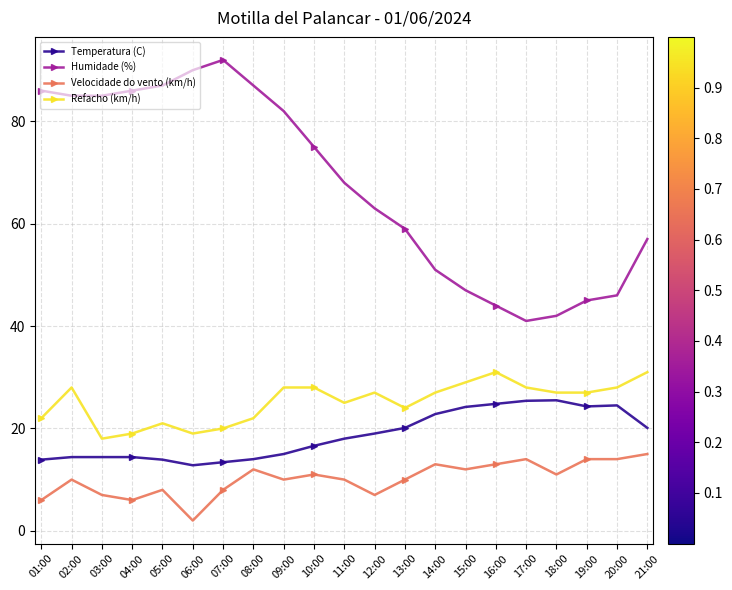

True or false: Refacho (km/h) and Temperatura (C) cross at least once.

False